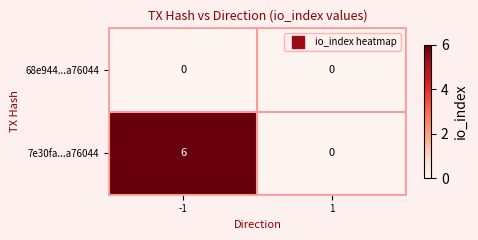

List the series in order of their overall mean, highest first.

7e30fa...a76044, 68e944...a76044